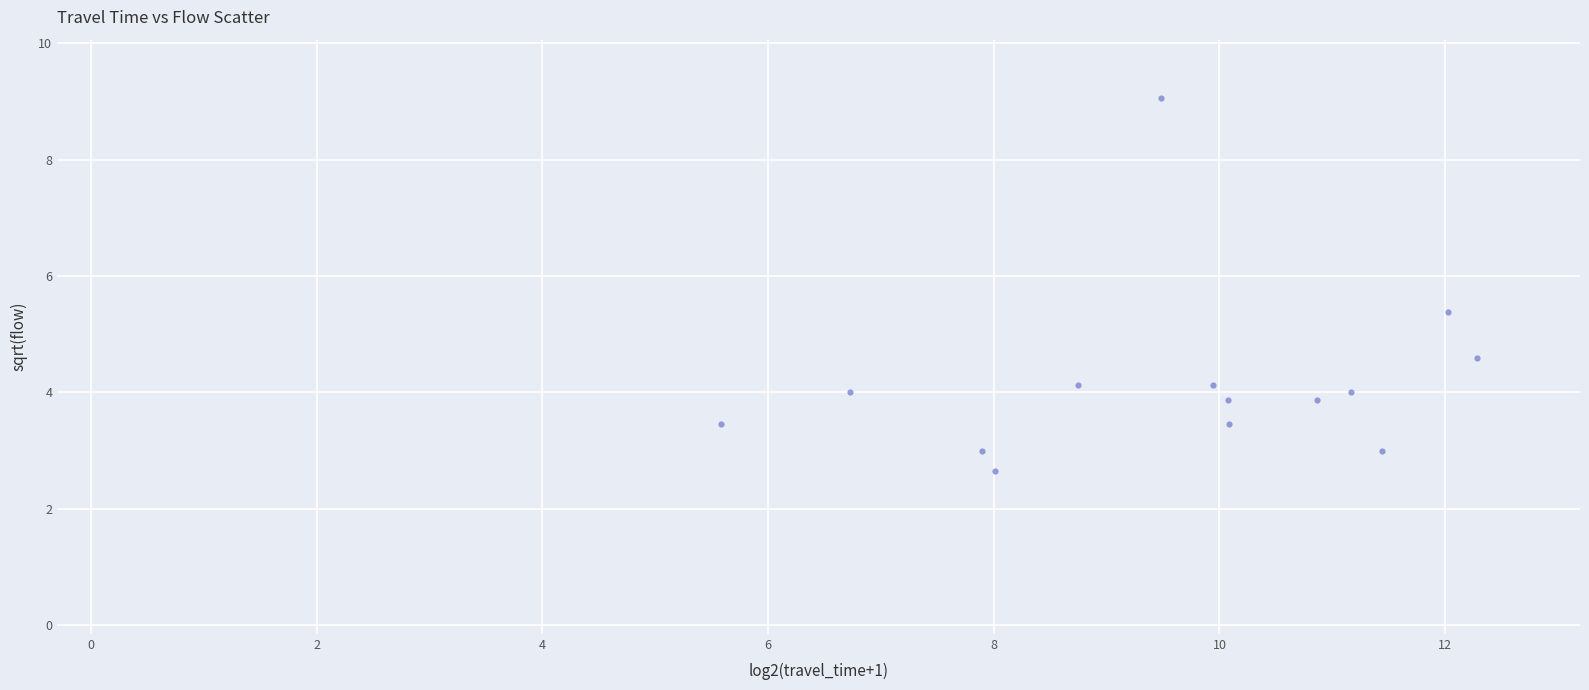

What is the range of Y values (max minus min)?

6.4